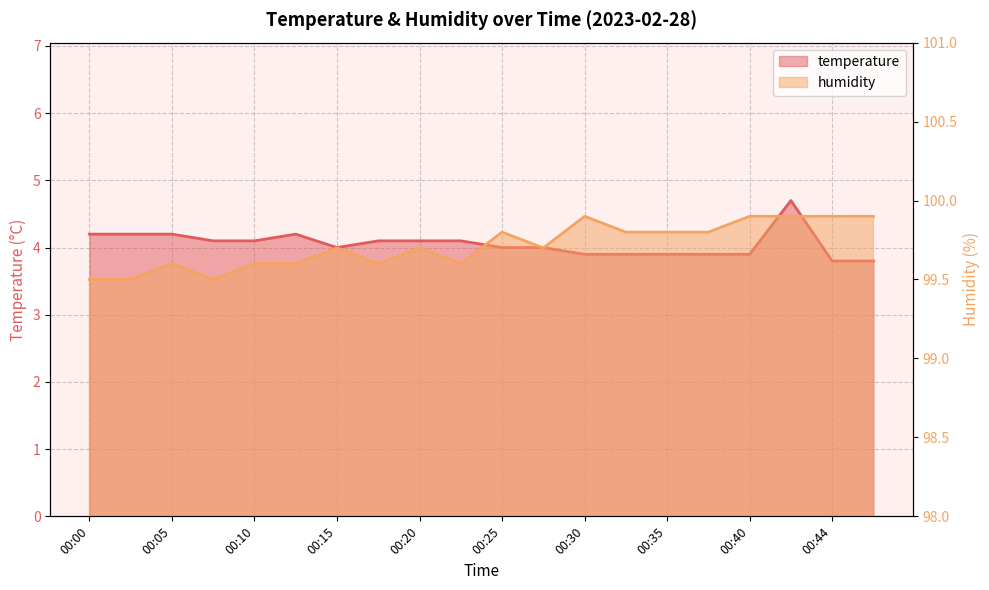

True or false: temperature and humidity intersect in this chart.

False